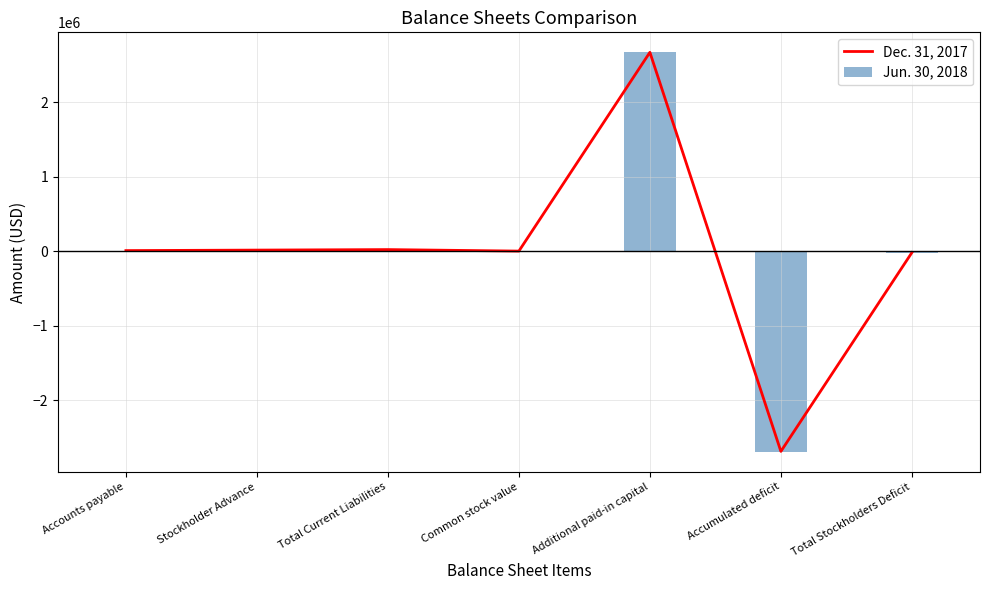

What is the total value across all series at Total Stockholders Deficit?

-45482